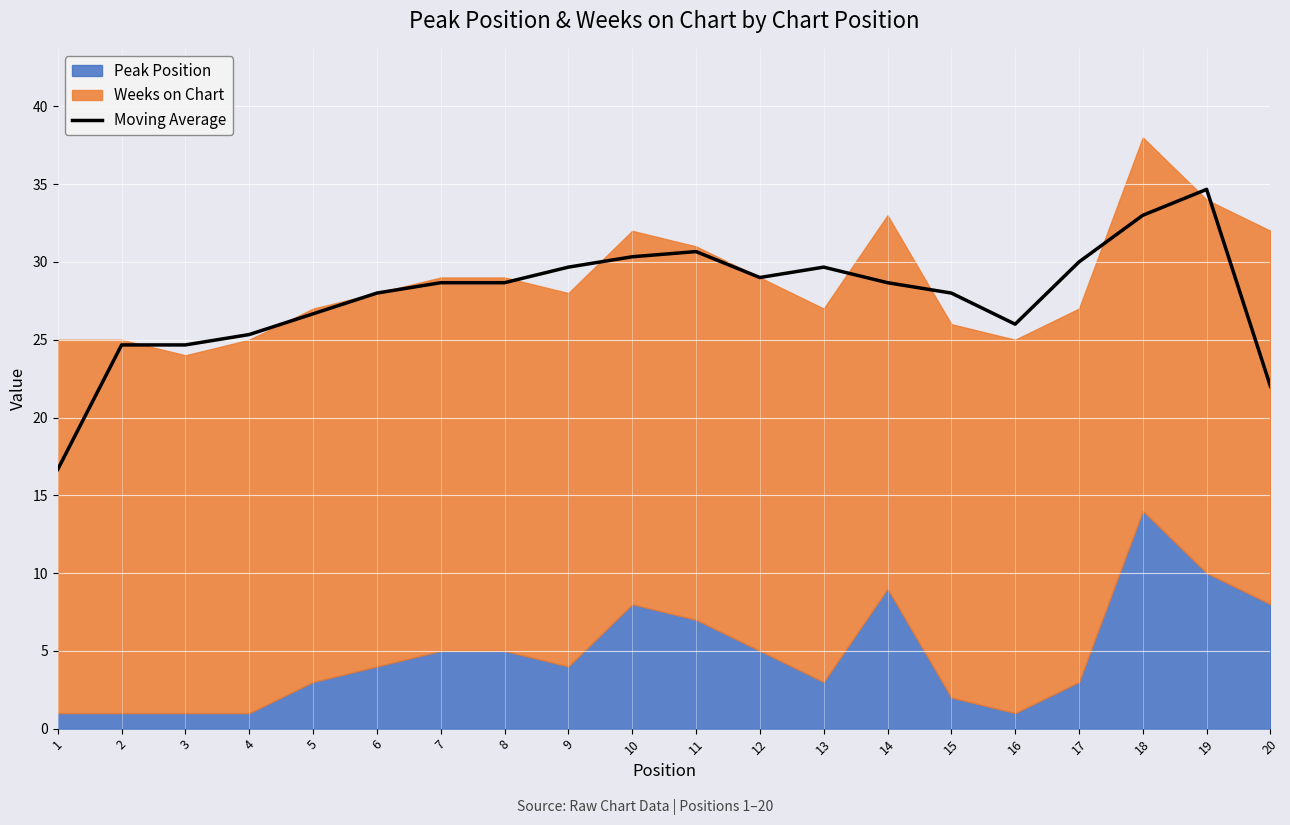

How many lines are shown in the chart?

1